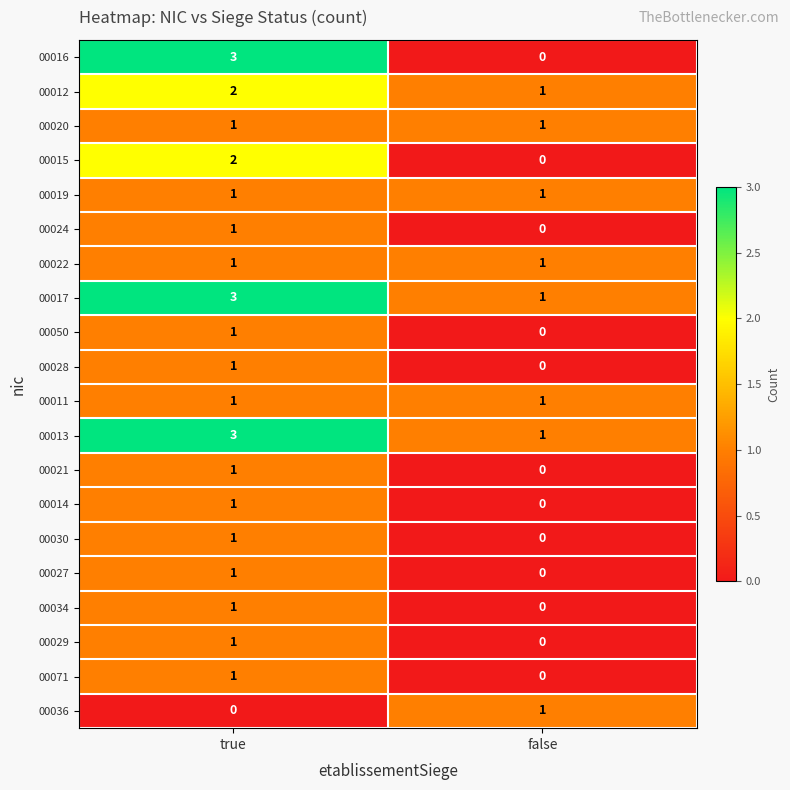

How many categories are shown in the chart?

2